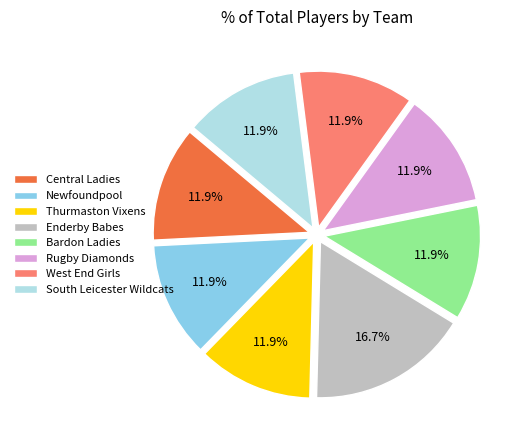

What is the largest slice in the pie chart?

Enderby Babes